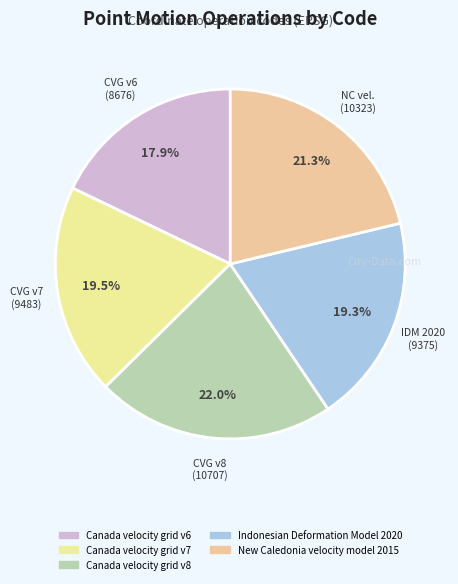

How many segments does this pie chart have?

5